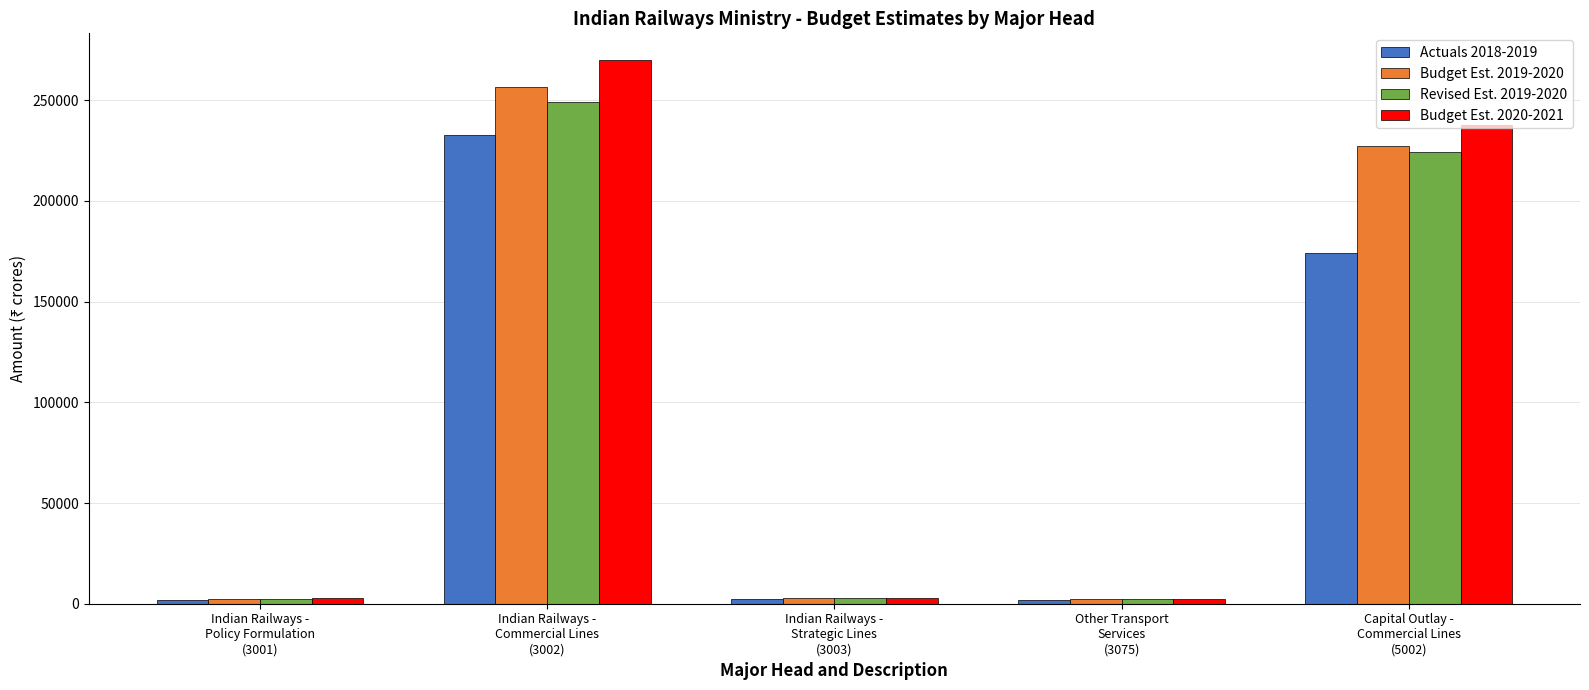

The Revised Est. 2019-2020 series shows 152760.3 at Indian Railways -
Commercial Lines
(3002). True or false?

False